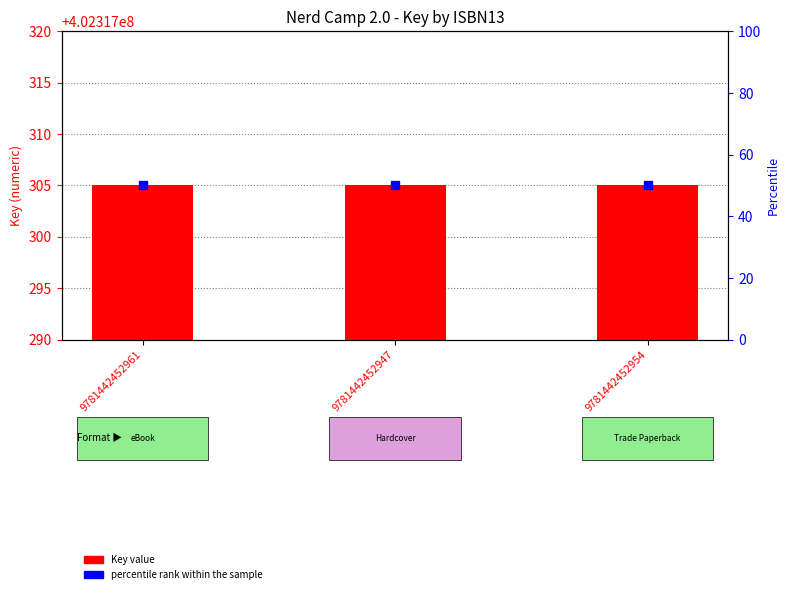

Which series has the largest total across all categories?

Key